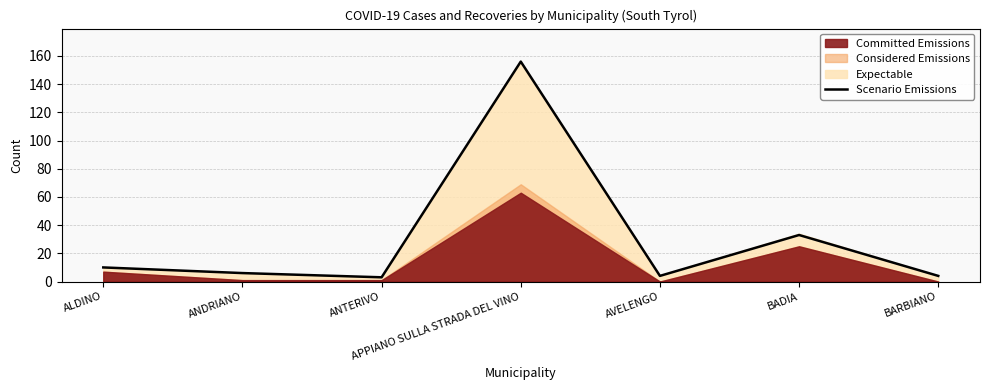

Reading left to right, list all the values displayed in this chart.

ALDINO=10	ANDRIANO=6	ANTERIVO=3	APPIANO SULLA STRADA DEL VINO=156	AVELENGO=4	BADIA=33	BARBIANO=4